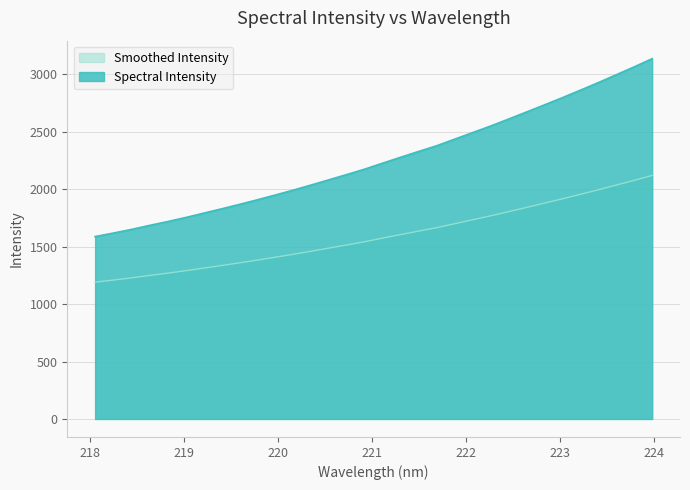

The value at 223.2172 is 2861.7. True or false?

True